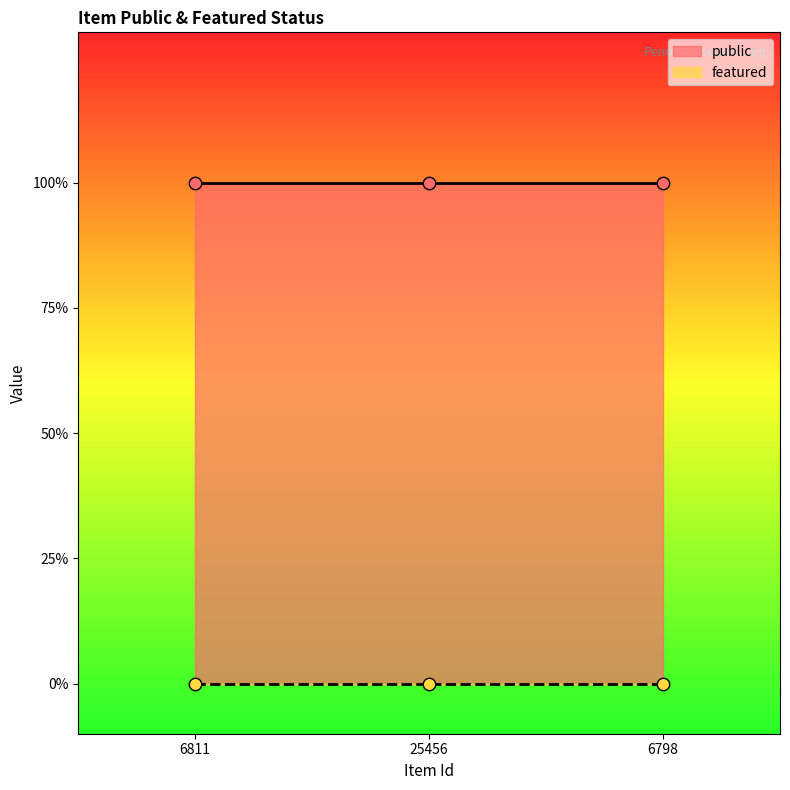

Which series reaches the minimum Y coordinate?

featured